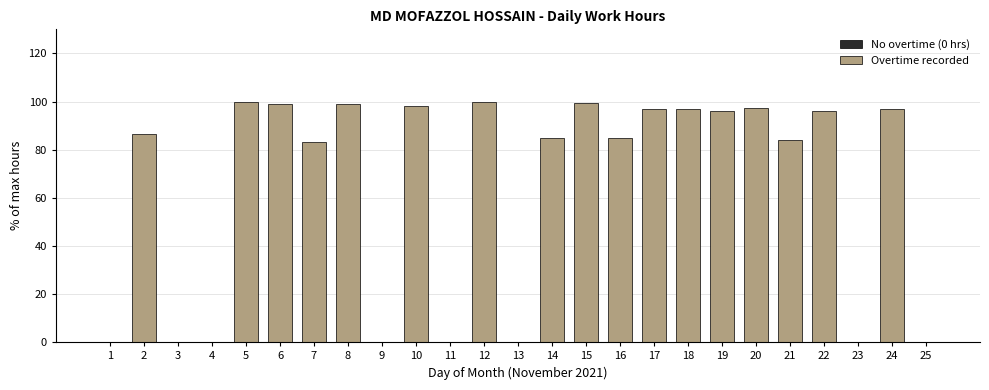

Between 4 and 21, which is larger?

21